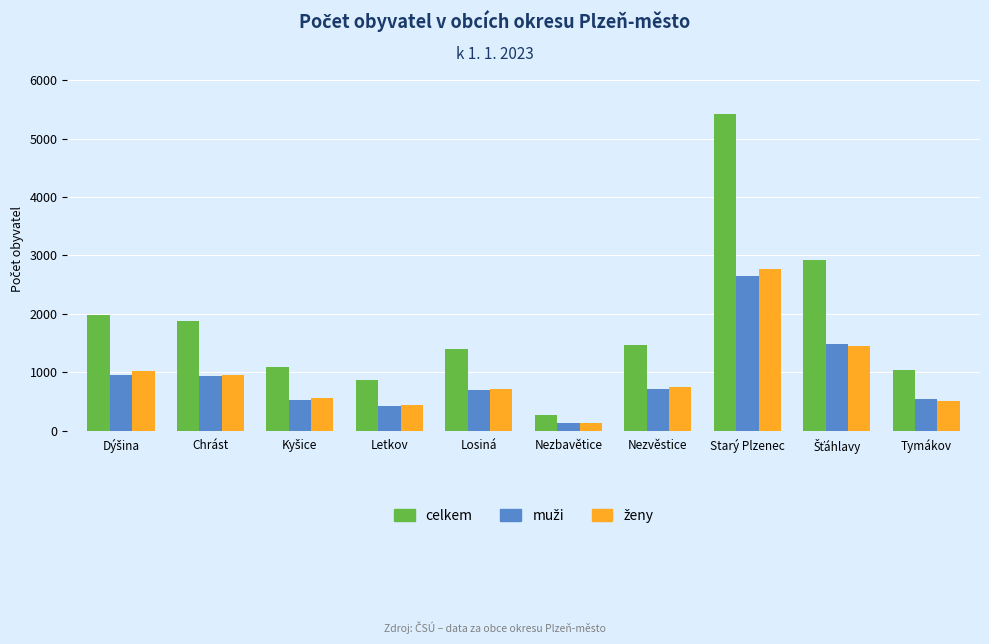

What position from the right is Nezbavětice?

5